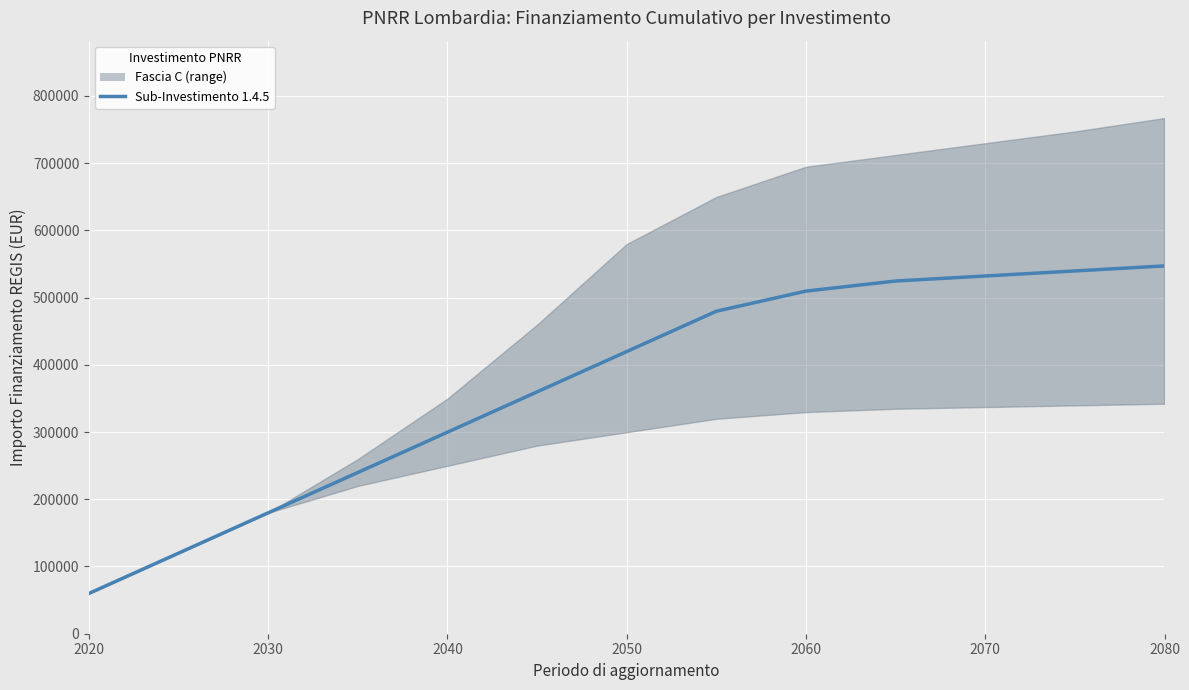

What is the smallest value displayed?

59966